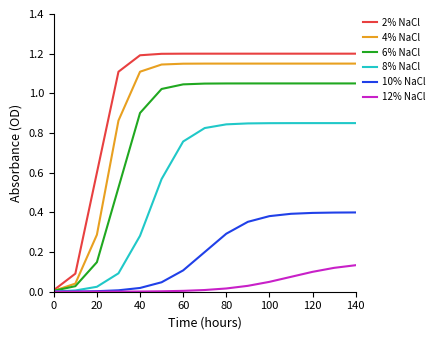

Which series has the largest range (max minus min)?

2% NaCl